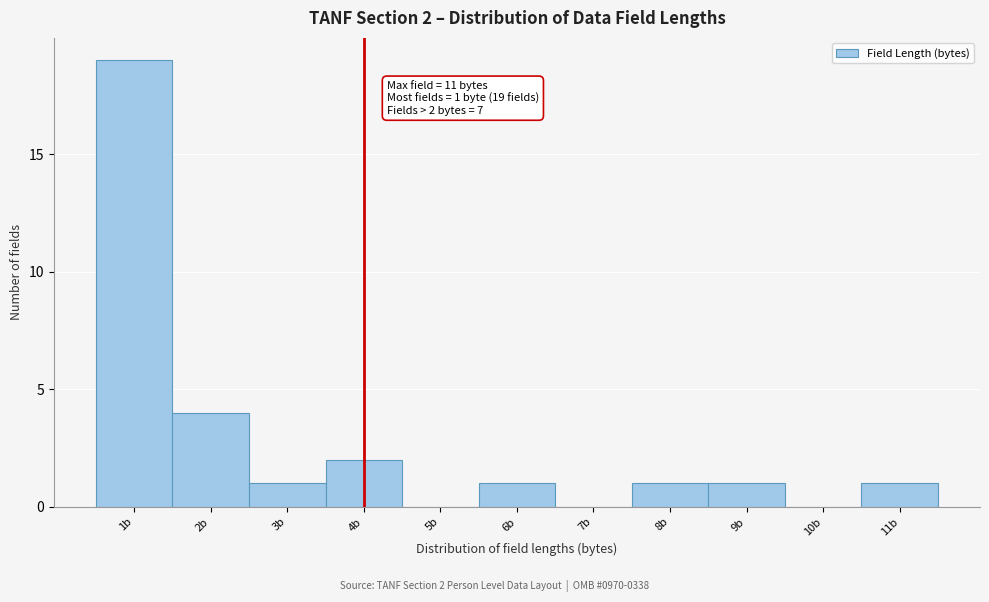

Over which range of the x-axis is the bar tallest?

0.5 to 1.5